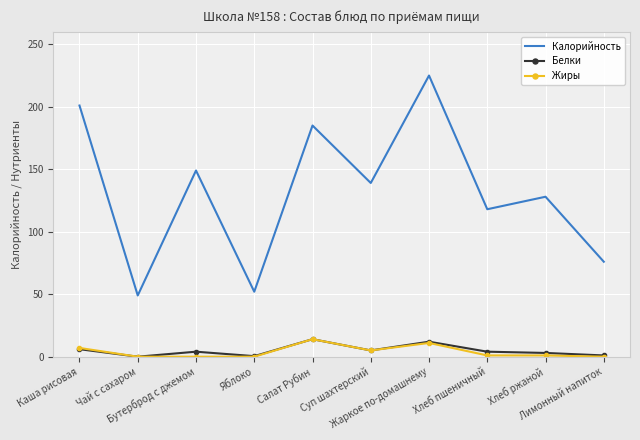

What is the highest value of the Калорийность series?

225.0